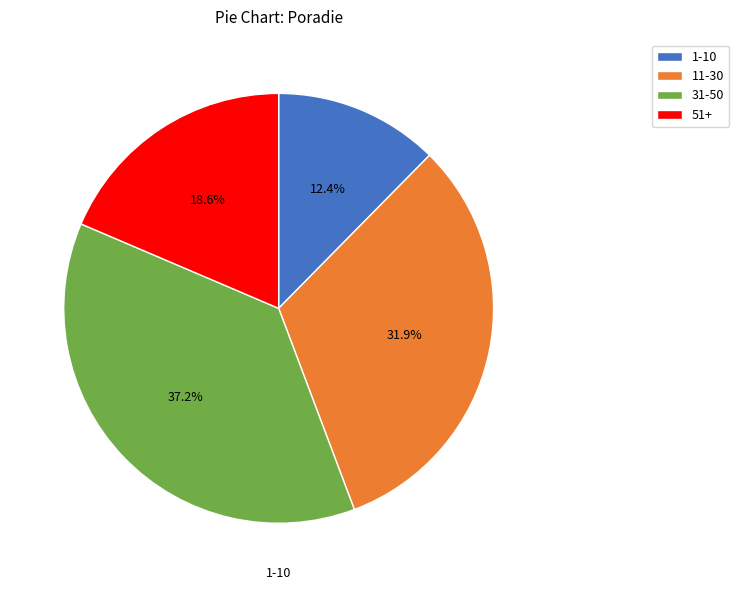

Approximately how many times larger is the value at 51+ compared to 11-30?

0.6